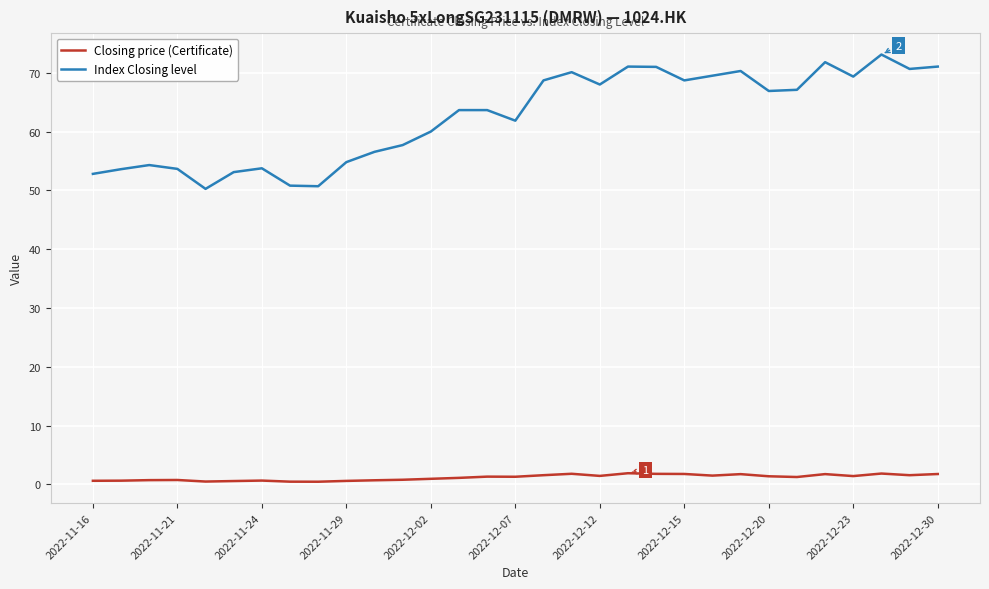

What is the difference between the maximum and second lowest values in the Closing price (Certificate) series?

1.4